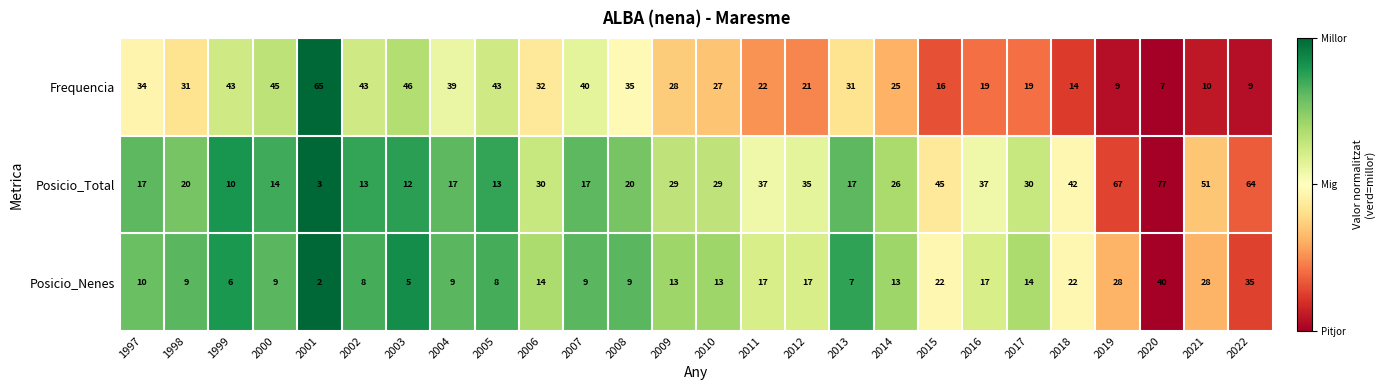

At which category does the chart reach its peak across all series?

2020